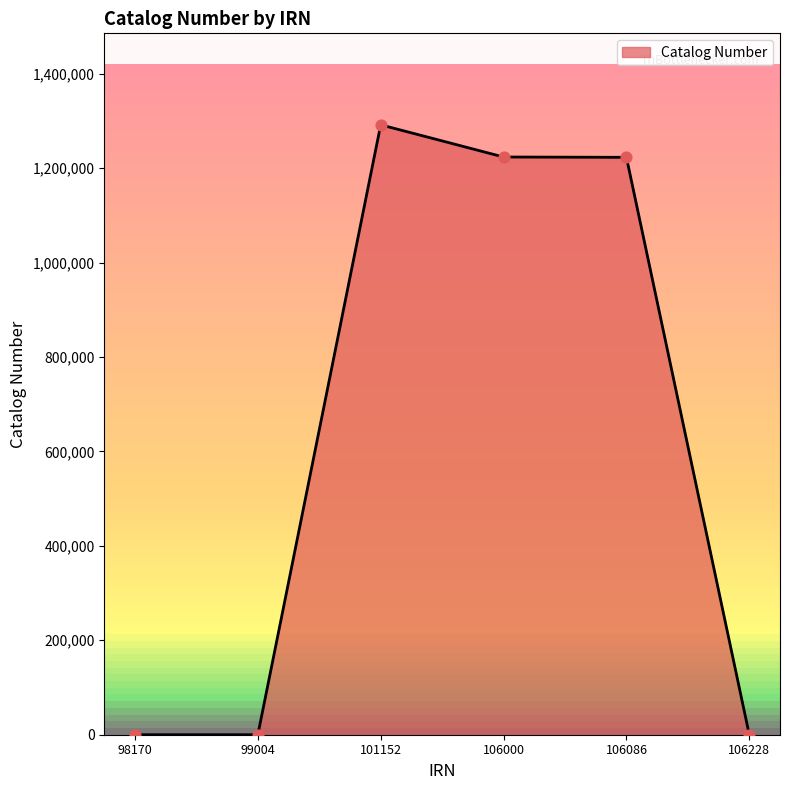

What is the change in value from 99004 to 106000?

+1223517